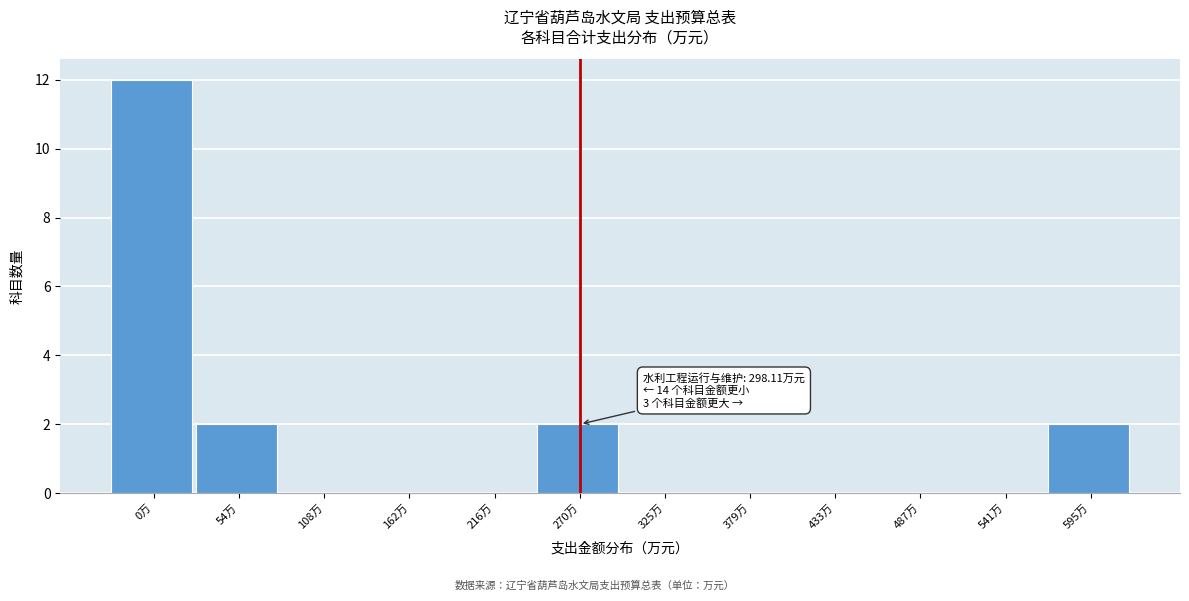

Reading left to right, what are all the values shown in this chart?

0万=12	54万=2	108万=0	162万=0	216万=0	270万=2	325万=0	379万=0	433万=0	487万=0	541万=0	595万=2